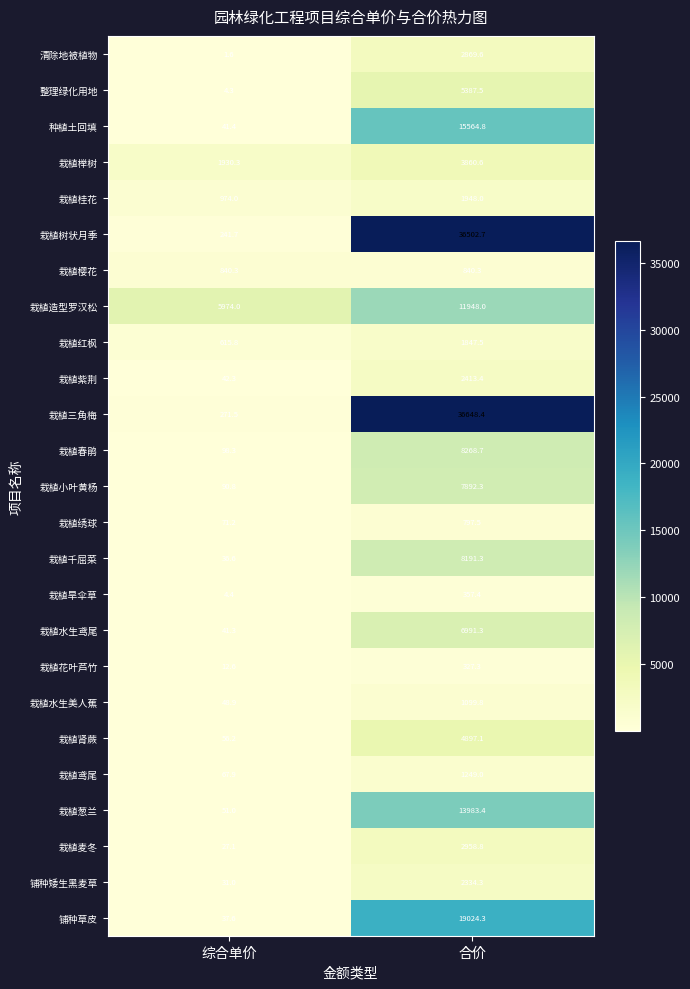

True or false: 栽植三角梅 has a value of 36648.4 at 合价.

True